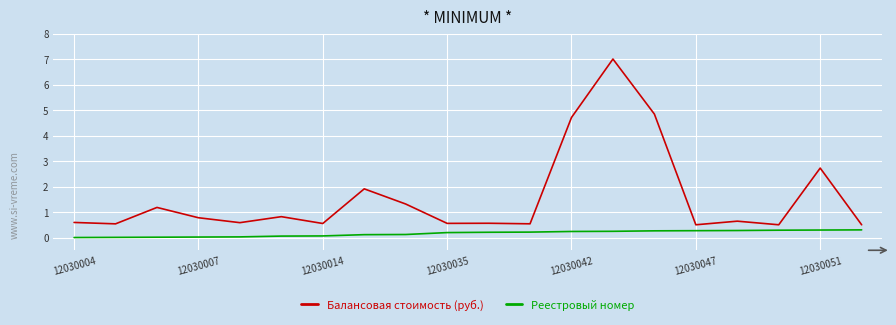

What is the greatest value displayed?

7.0